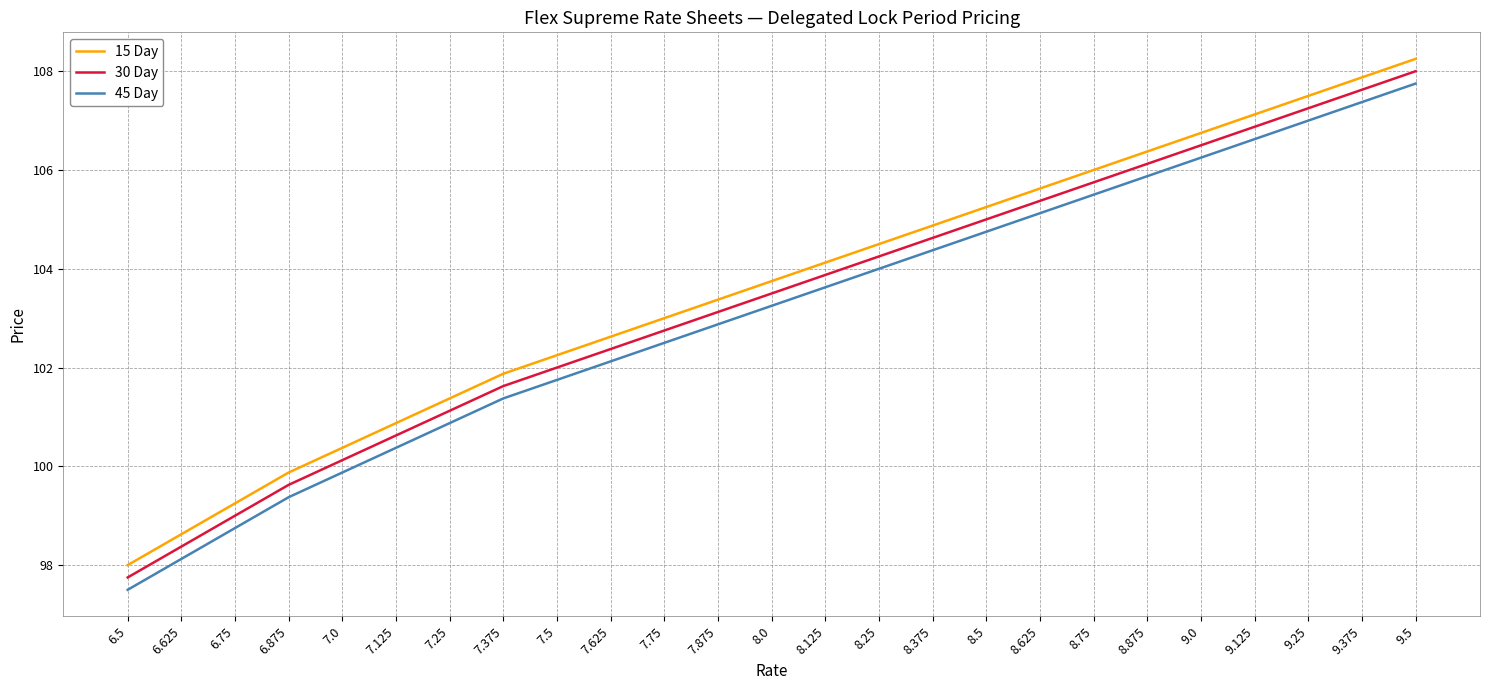

What position from the left is 8.75?

19